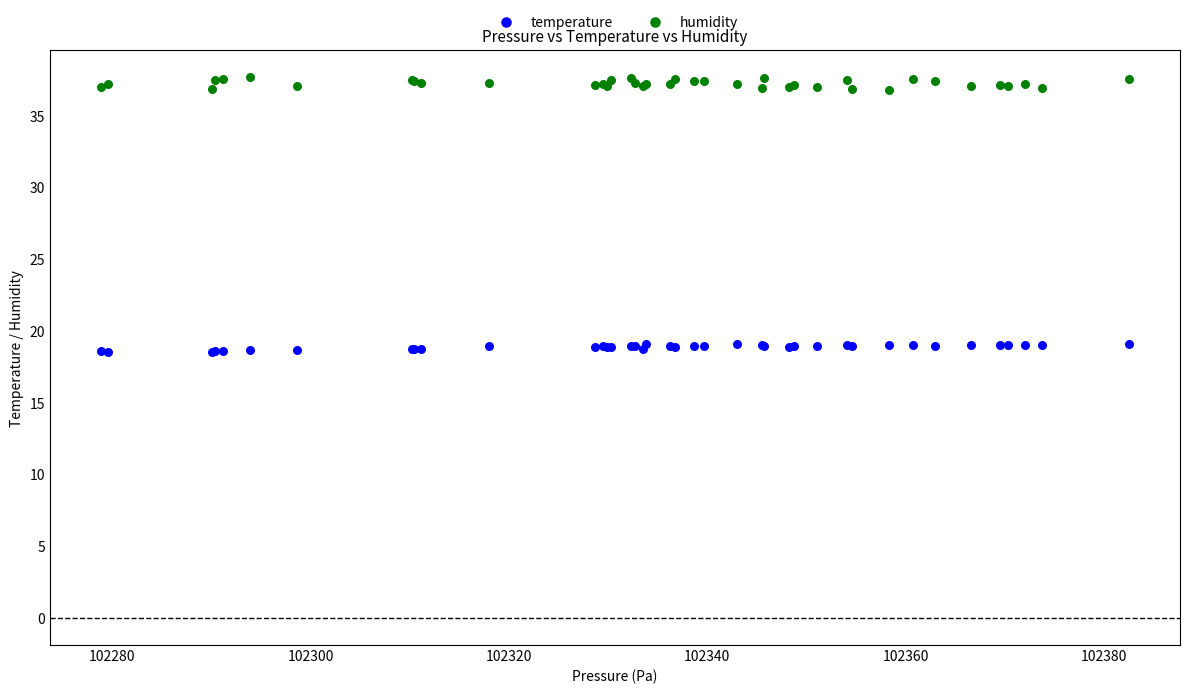

Which series contains the lowest Y value?

temperature